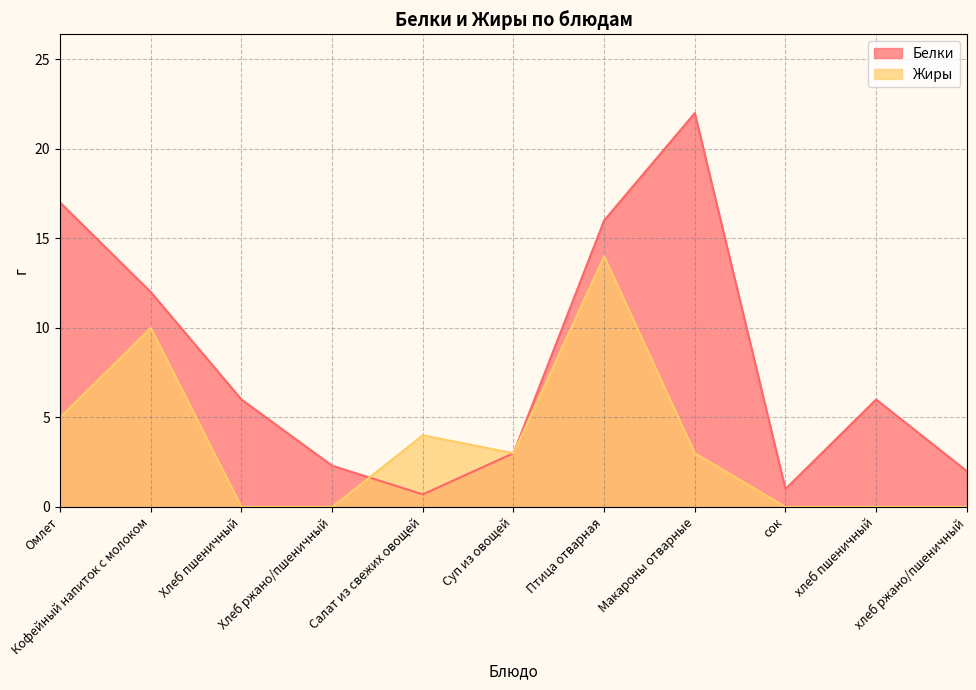

Which category has the lowest value across all series?

Хлеб пшеничный